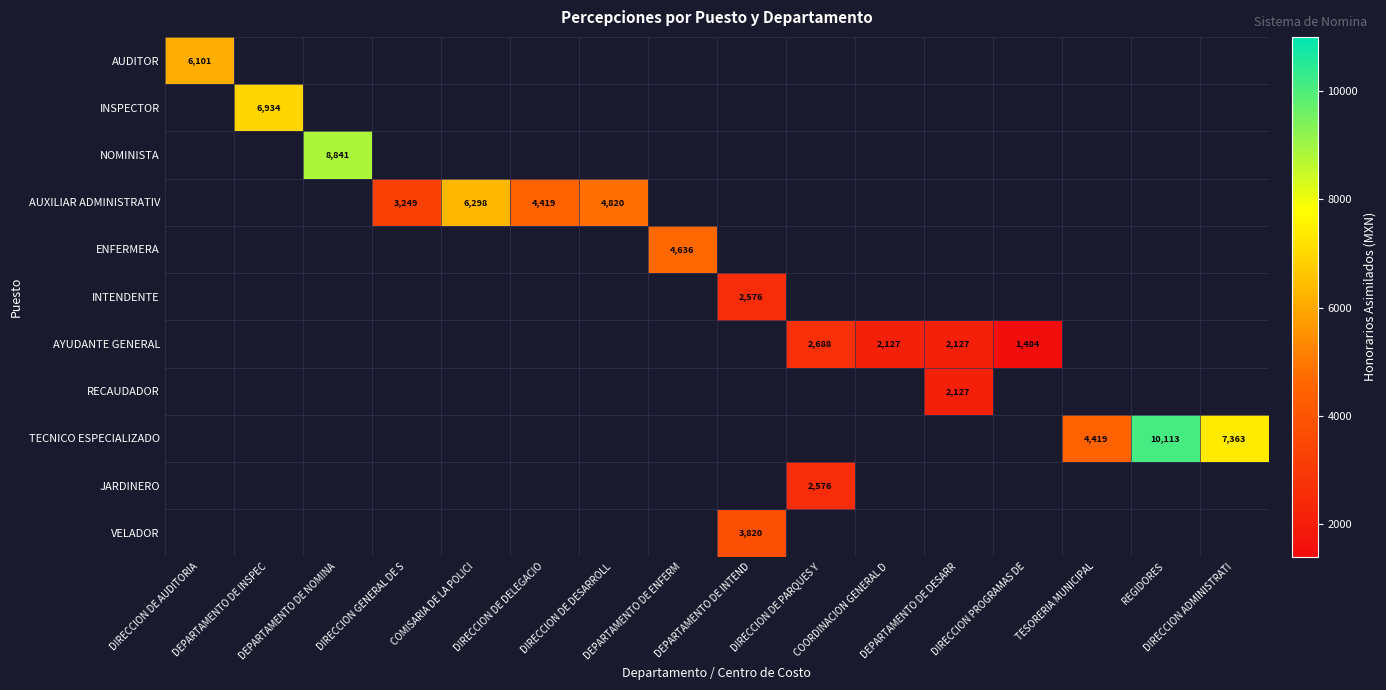

Count the number of categories in the chart.

16